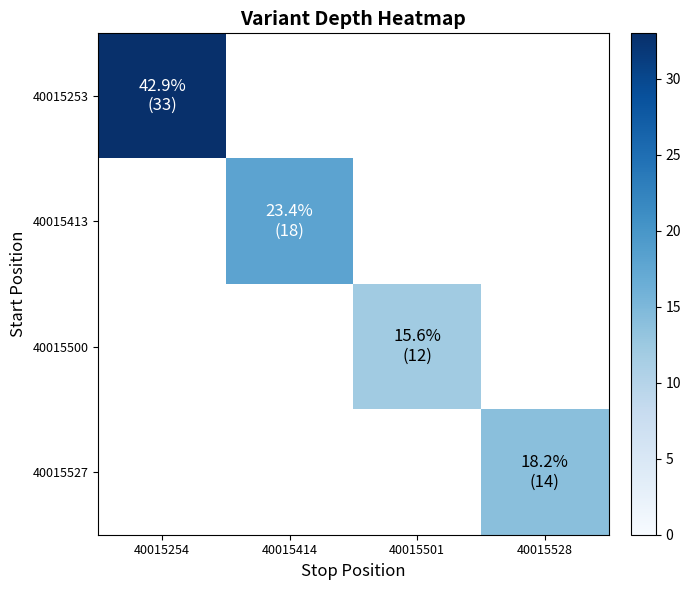

Which series has the largest range (max minus min)?

40015253